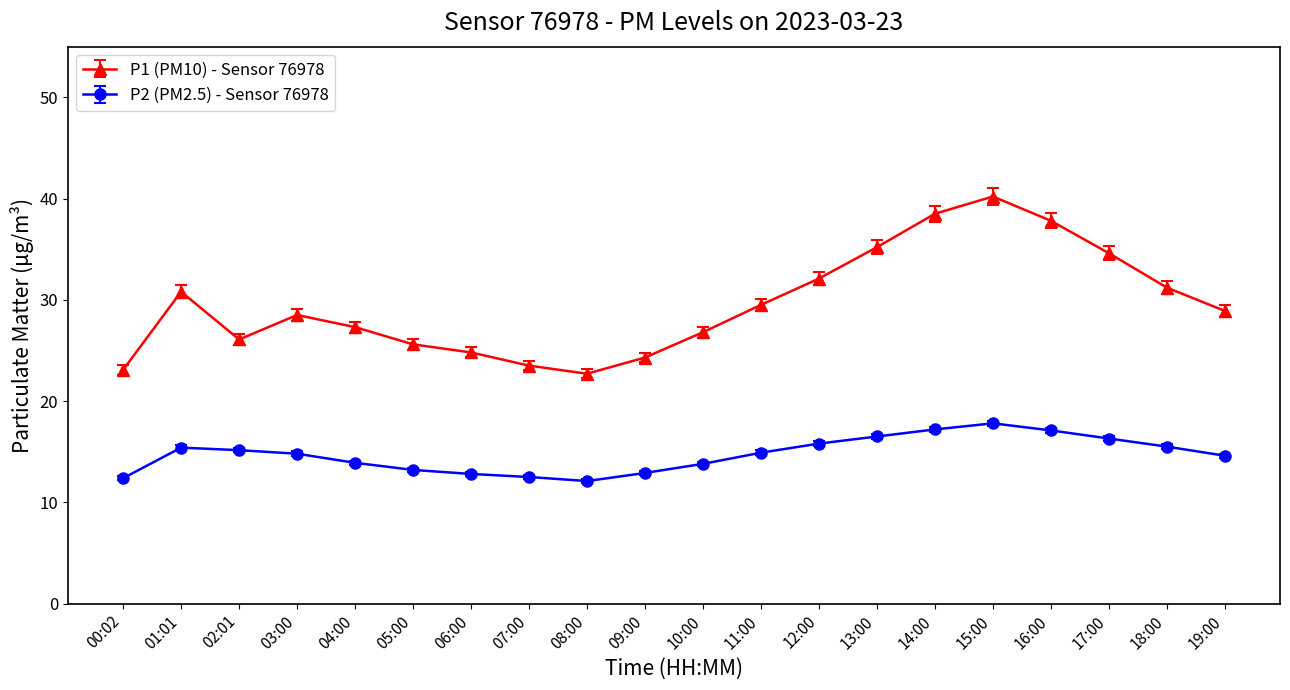

True or false: P1 (PM10) - Sensor 76978 has more than 1 points higher than both neighbors.

True